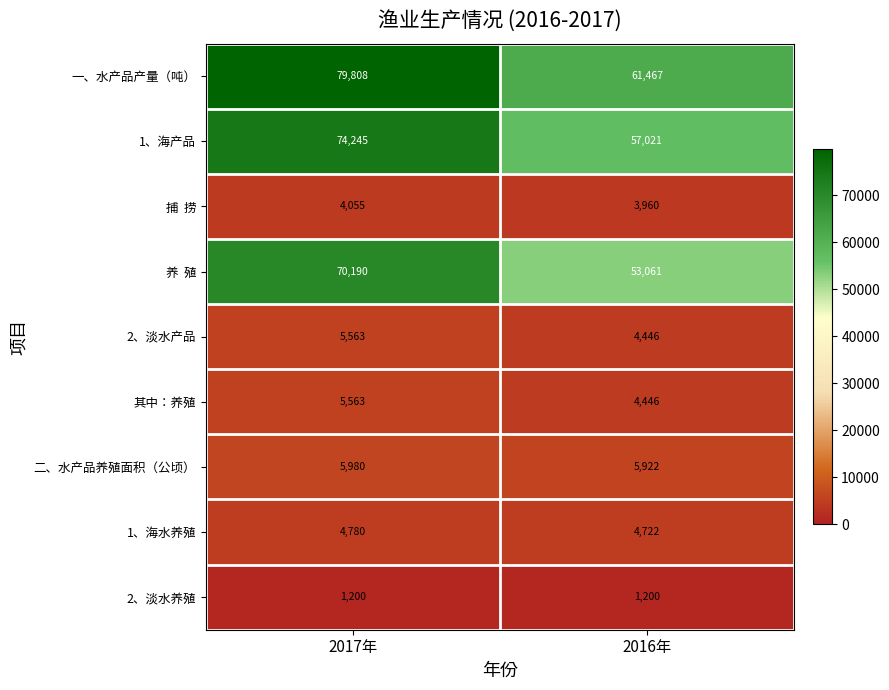

The value of 1、海产品 at 2017年 is 74245. True or false?

True